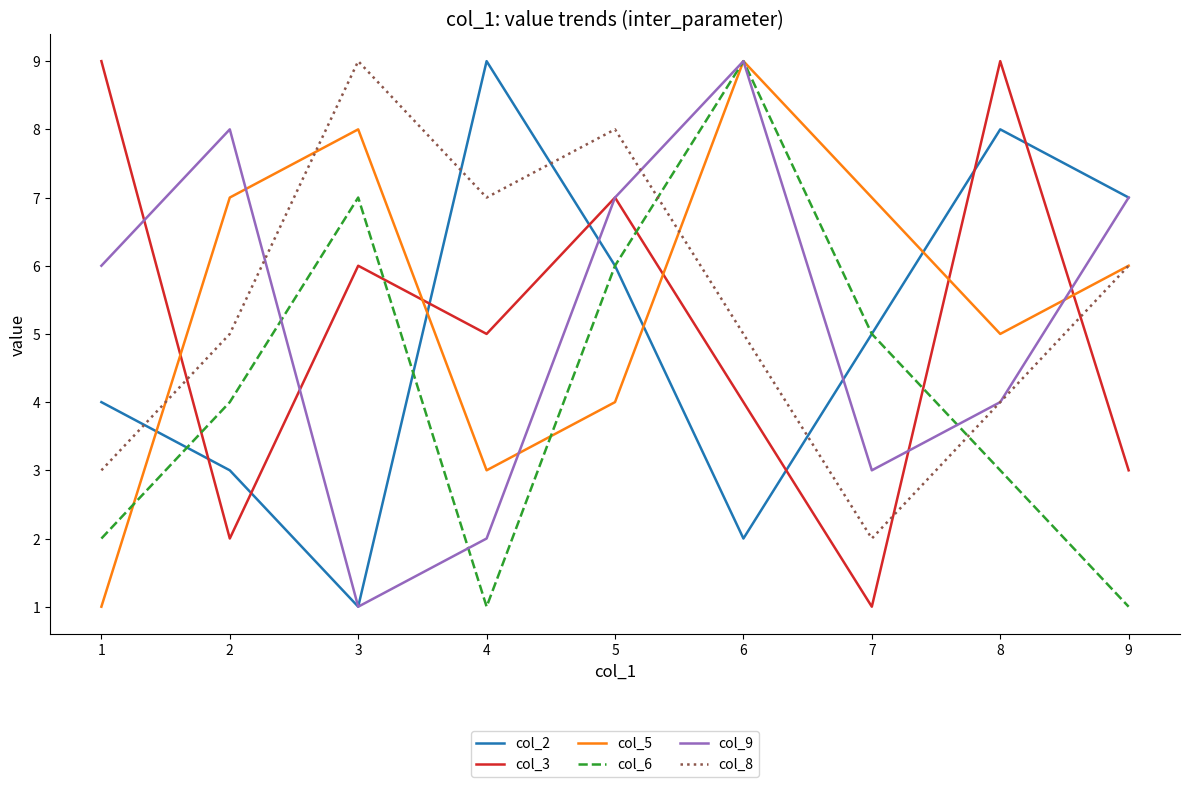

True or false: col_8 has more than 0 interior local peaks.

True